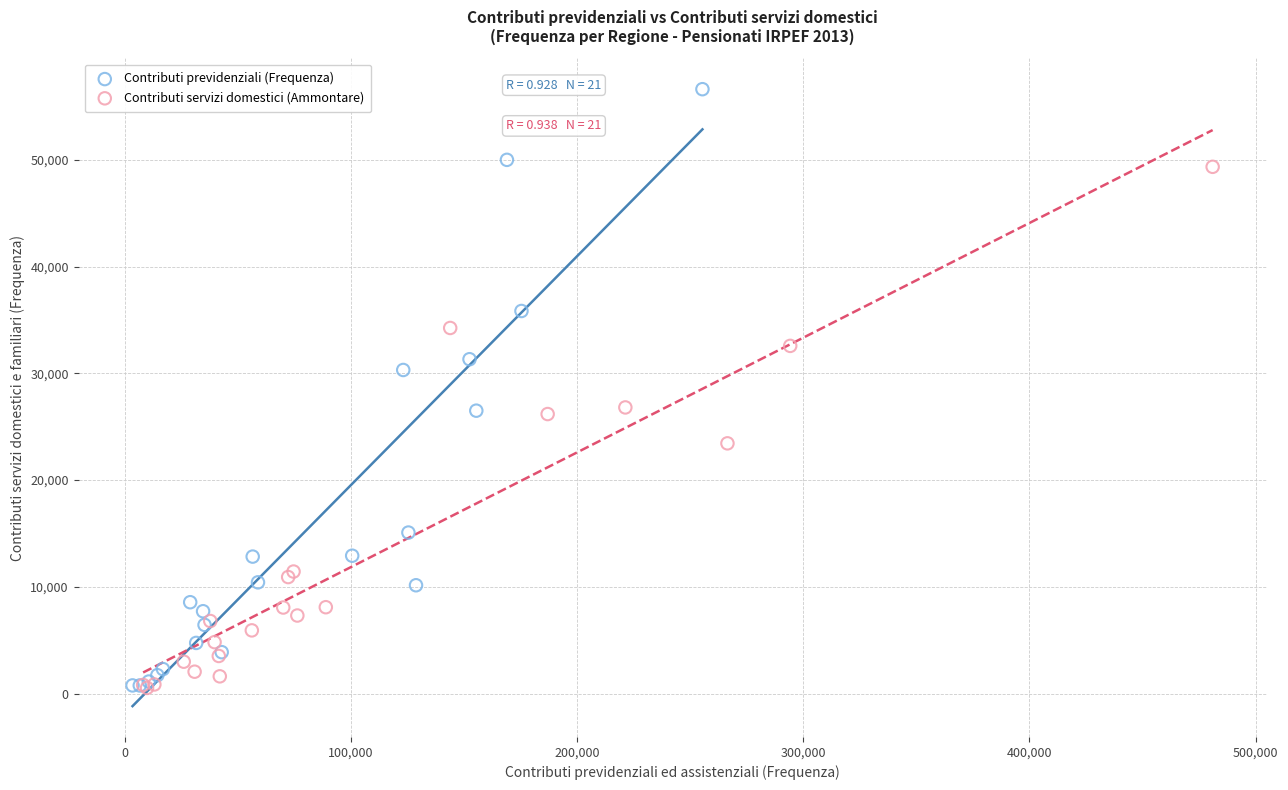

Which series has the largest Y range (max minus min)?

Contributi previdenziali (Frequenza)